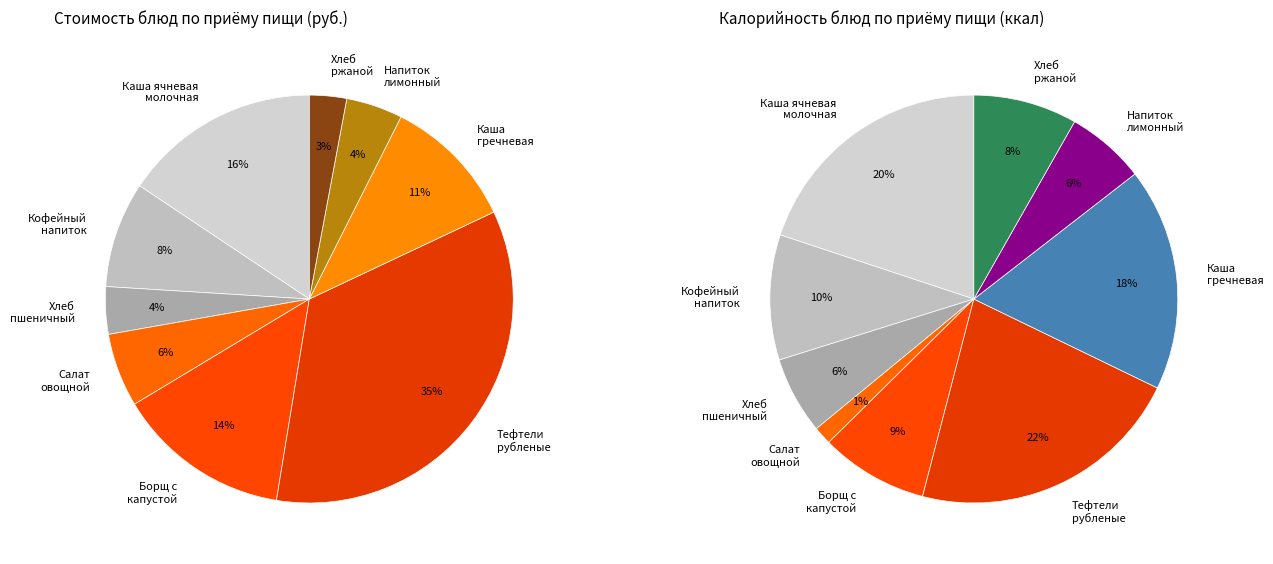

Rank the categories by value from highest to lowest.

Тефтели
рубленые, Каша ячневая
молочная, Борщ с
капустой, Каша
гречневая, Кофейный
напиток, Салат
овощной, Напиток
лимонный, Хлеб
пшеничный, Хлеб
ржаной